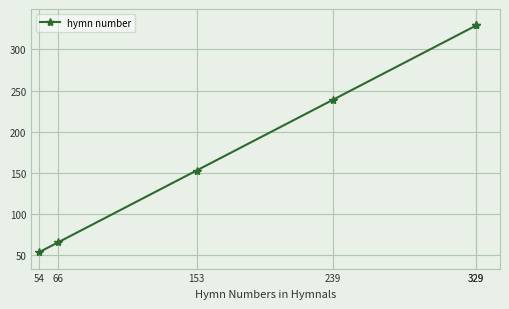

List the labels in order of value, smallest first.

54, 66, 153, 239, 329, 329